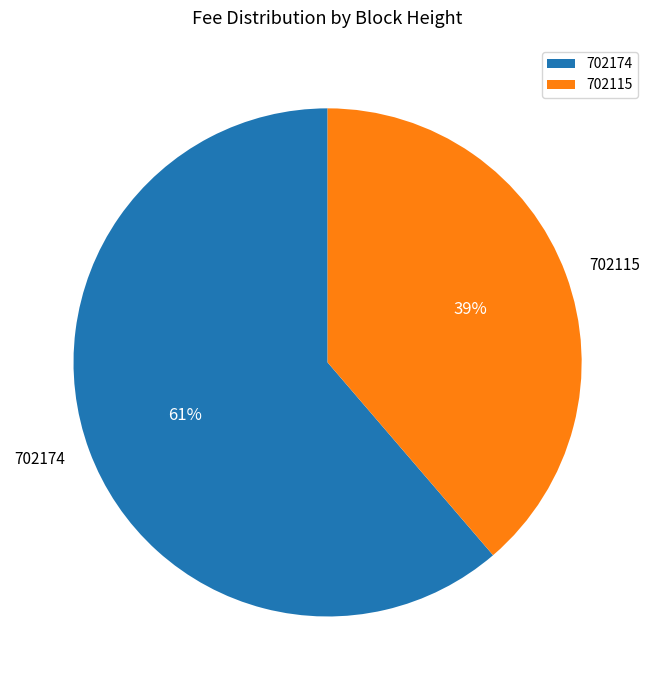

Count the number of slices in the pie.

2